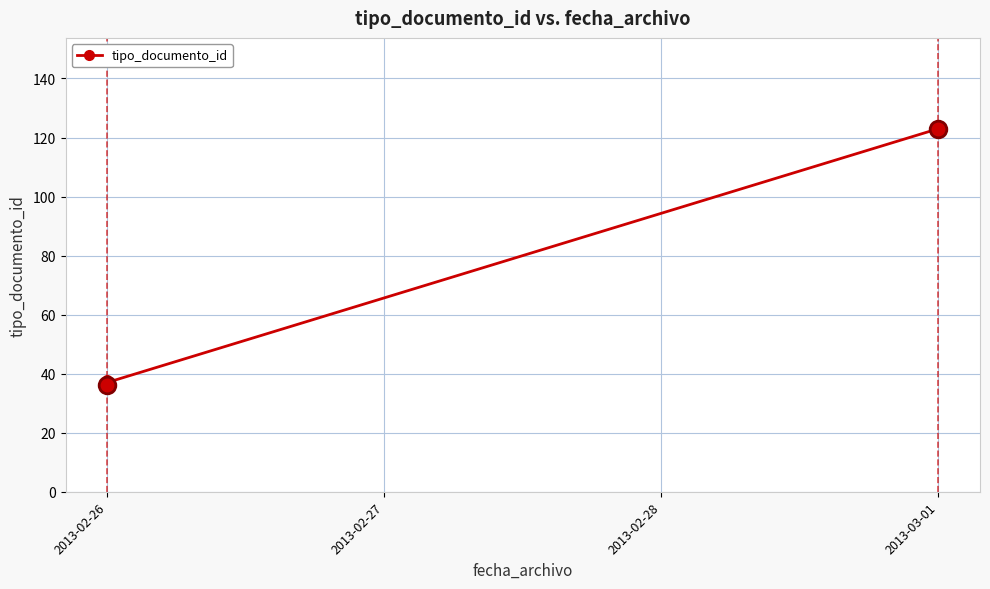

Does the chart display data point markers on the line(s)?

Yes